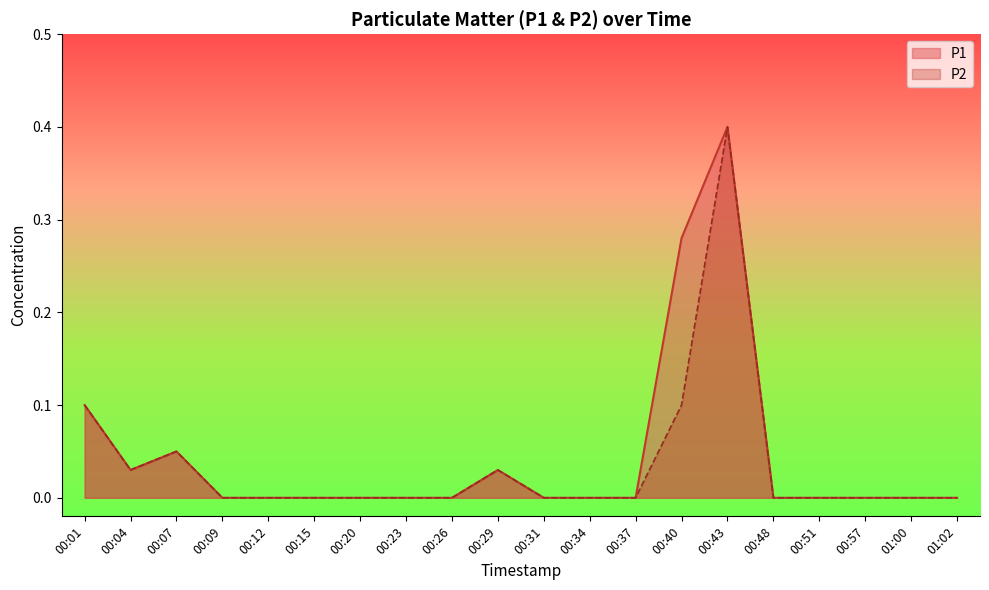

True or false: P1 and P2 cross at least once.

False